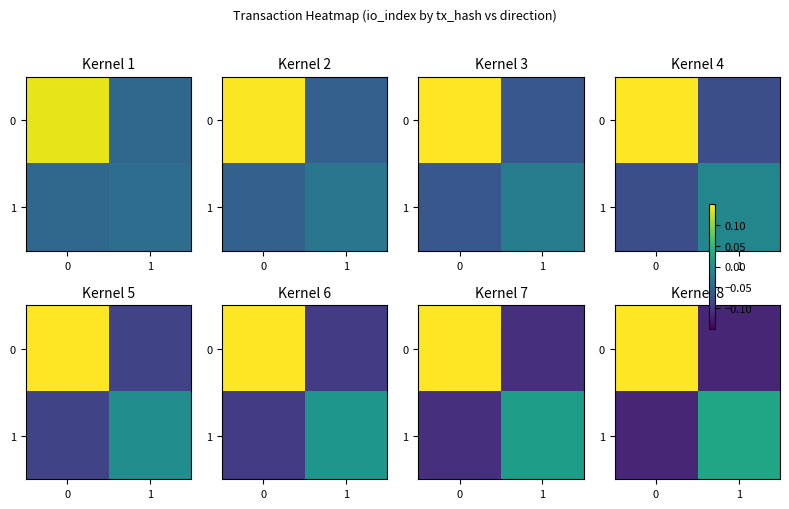

What is the difference between the 0 values at 0 and 1?

0.3